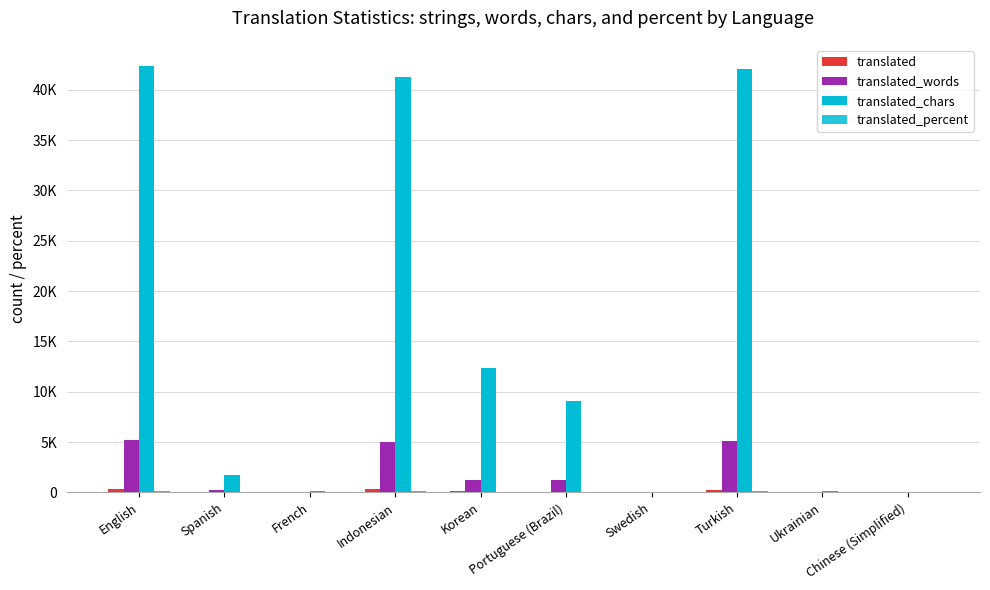

At which label does translated reach its peak?

English